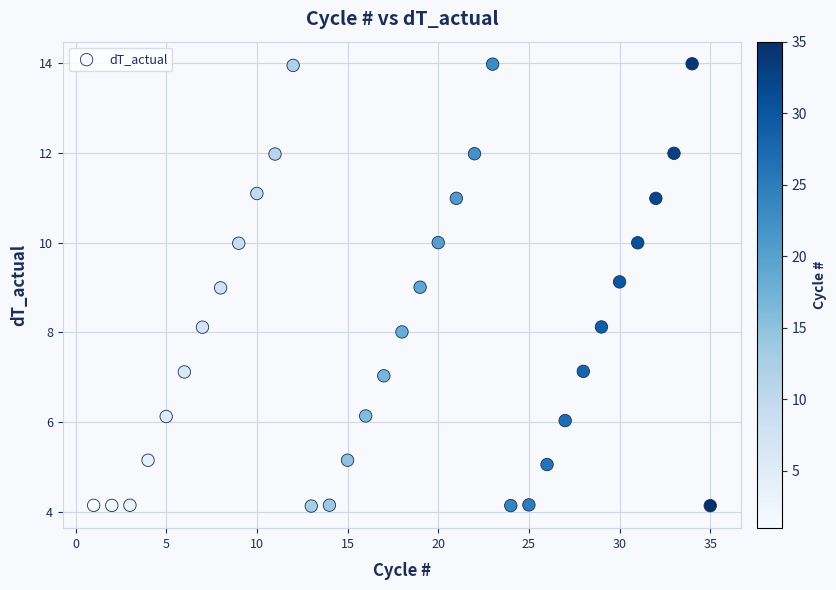

What is the range of Y values (max minus min)?

9.9